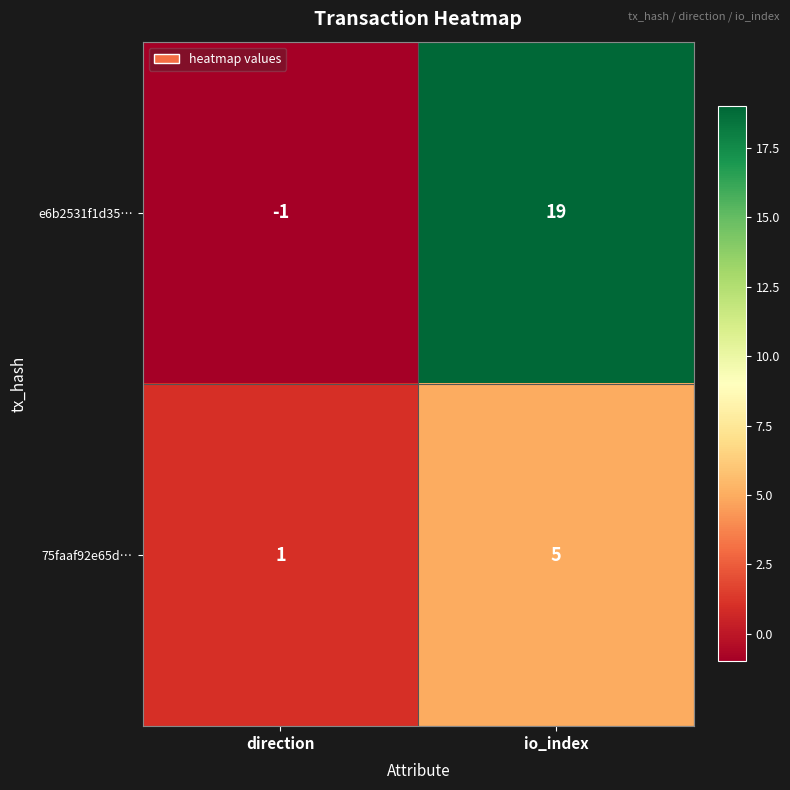

Rank the series by their maximum value, from lowest to highest.

75faaf92e65d…, e6b2531f1d35…